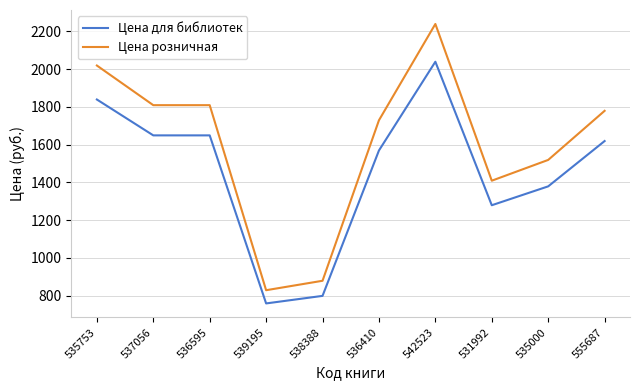

True or false: Цена розничная and Цена для библиотек cross at least once.

False